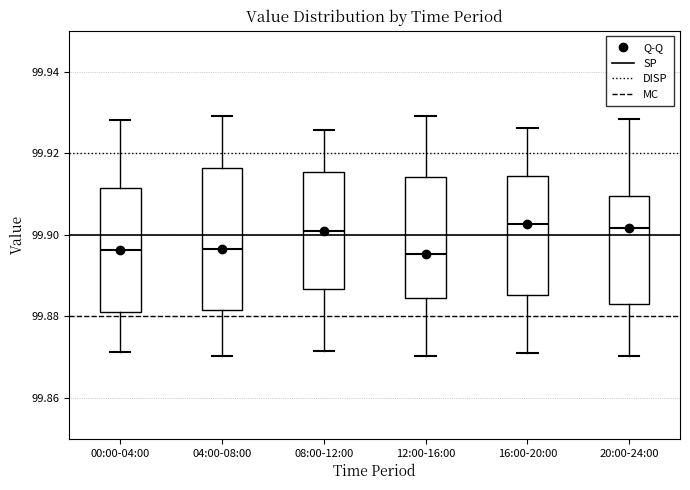

Reading left to right, transcribe this box plot: for each box, give where its median line is, the range the box spans, and where its two whiskers end, as read against the y-axis. The values are not printed on the chart, so give them approximately, as read against the axis.

00:00-04:00: median 99.896, box 99.880 to 99.912, whiskers 99.872 to 99.928
04:00-08:00: median 99.896, box 99.882 to 99.916, whiskers 99.870 to 99.930
08:00-12:00: median 99.900, box 99.886 to 99.916, whiskers 99.872 to 99.926
12:00-16:00: median 99.896, box 99.884 to 99.914, whiskers 99.870 to 99.930
16:00-20:00: median 99.902, box 99.886 to 99.914, whiskers 99.870 to 99.926
20:00-24:00: median 99.902, box 99.884 to 99.910, whiskers 99.870 to 99.928